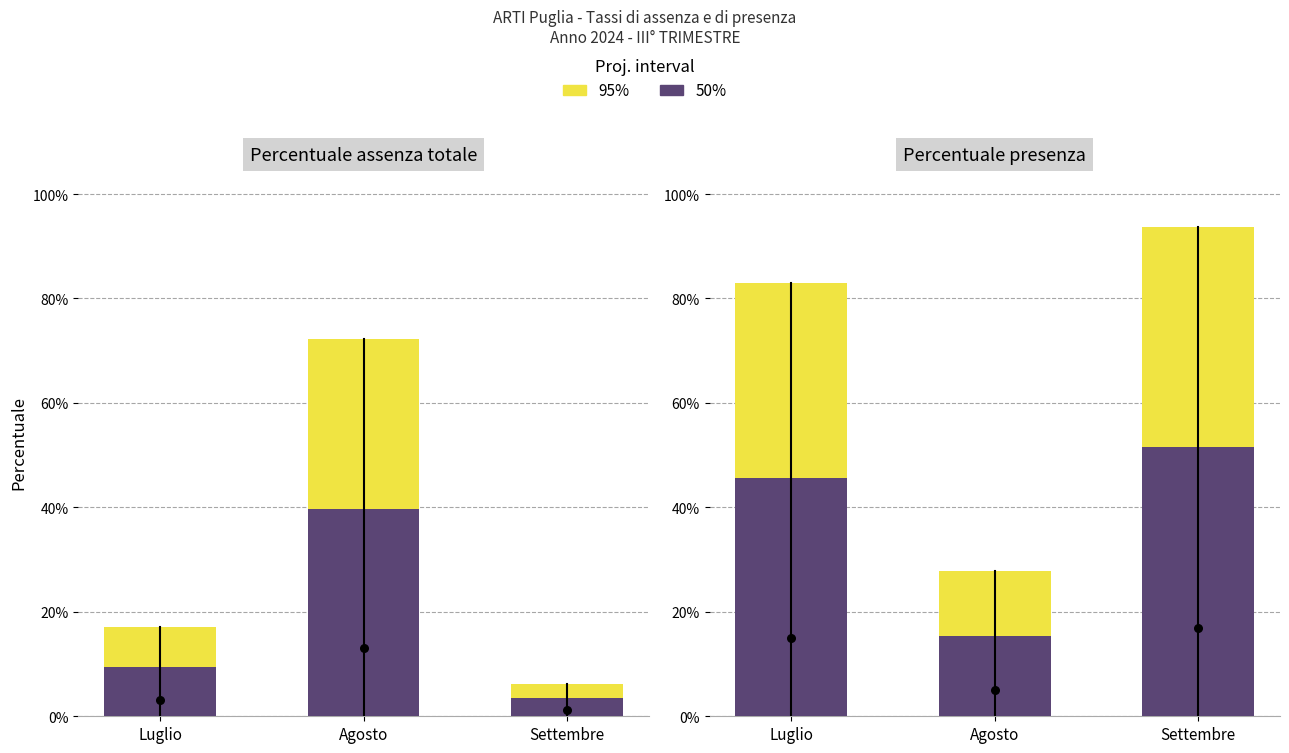

Which series contains the highest Y value?

95%